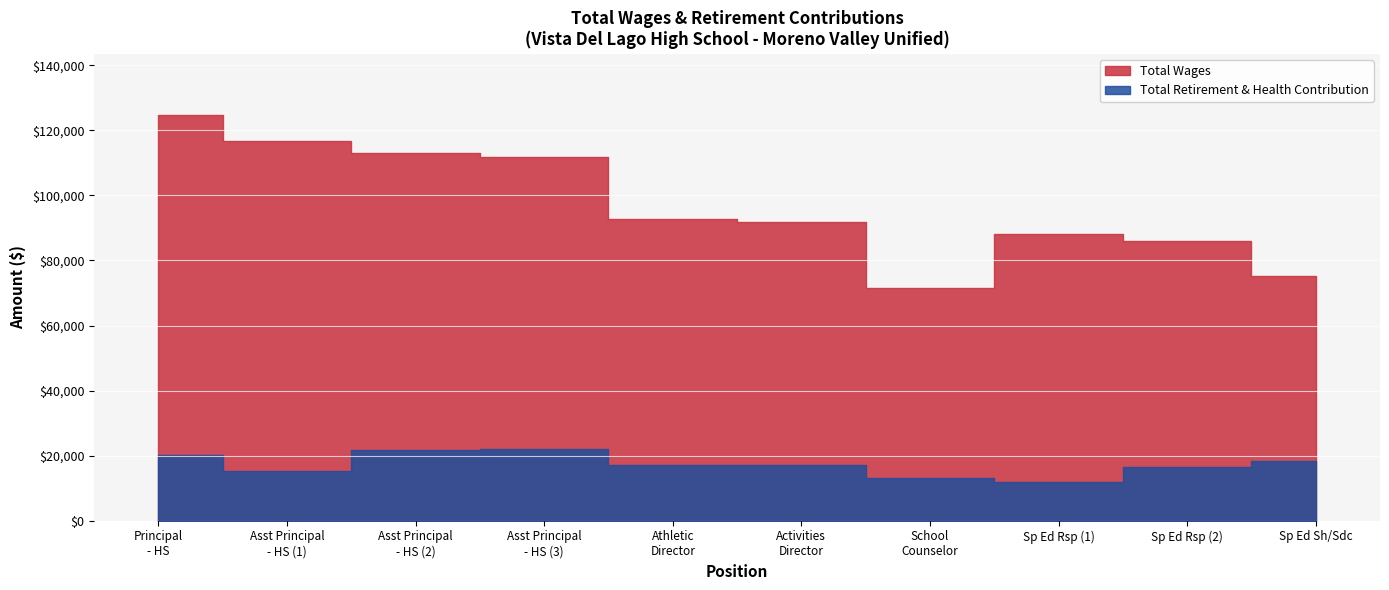

Where is Total Wages nearest to the value 98093?

Athletic Director